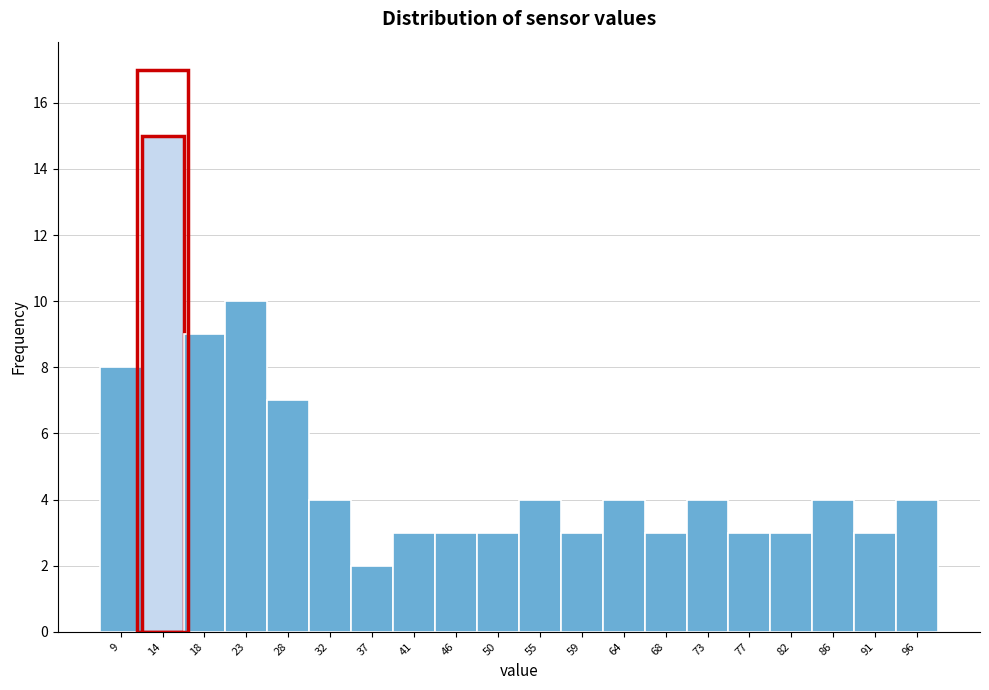

Reading left to right, what are all the values shown in this chart?

8	15	9	10	7	4	2	3	3	3	4	3	4	3	4	3	3	4	3	4